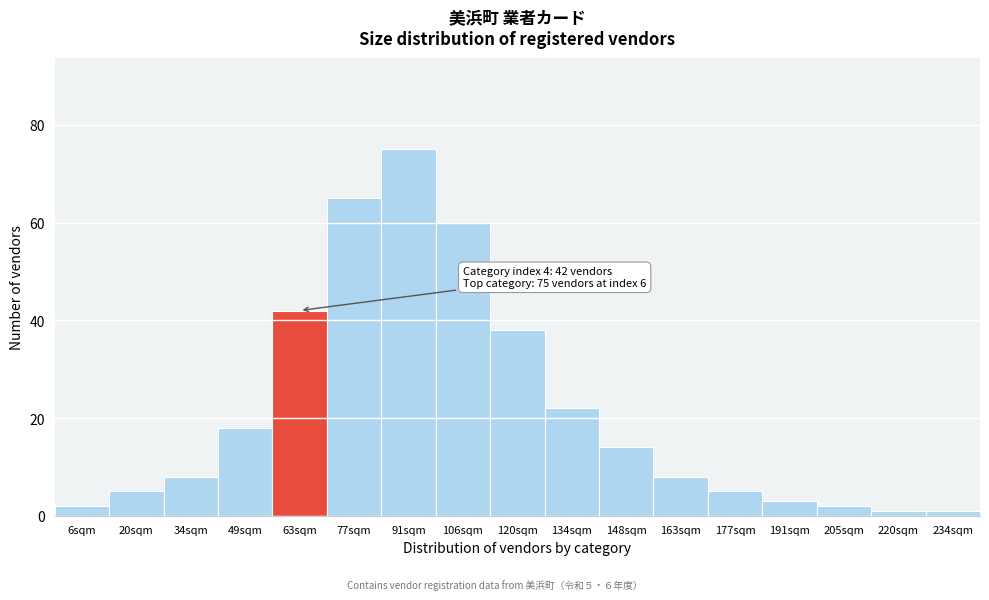

Reading right to left, transcribe all the data shown in this chart.

234sqm=1	220sqm=1	205sqm=2	191sqm=3	177sqm=5	163sqm=8	148sqm=14	134sqm=22	120sqm=38	106sqm=60	91sqm=75	77sqm=65	63sqm=42	49sqm=18	34sqm=8	20sqm=5	6sqm=2